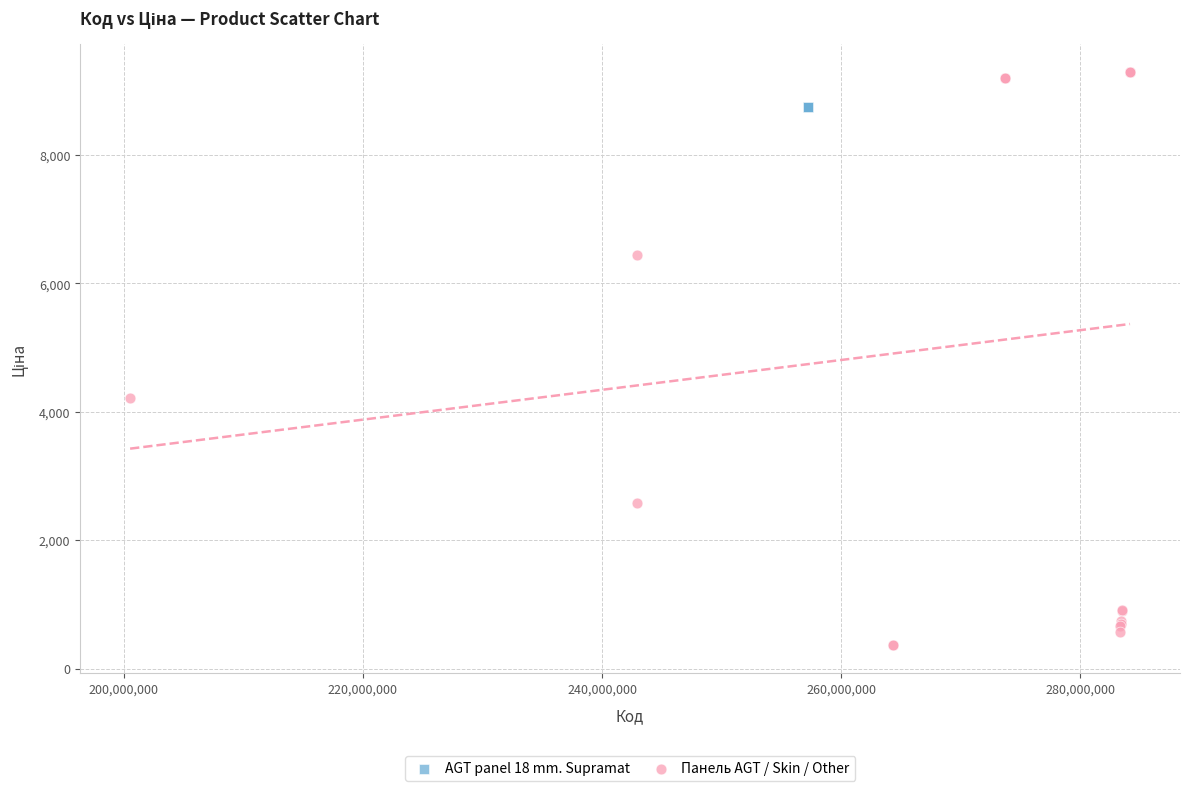

Which series reaches the minimum Y coordinate?

Панель AGT / Skin / Other